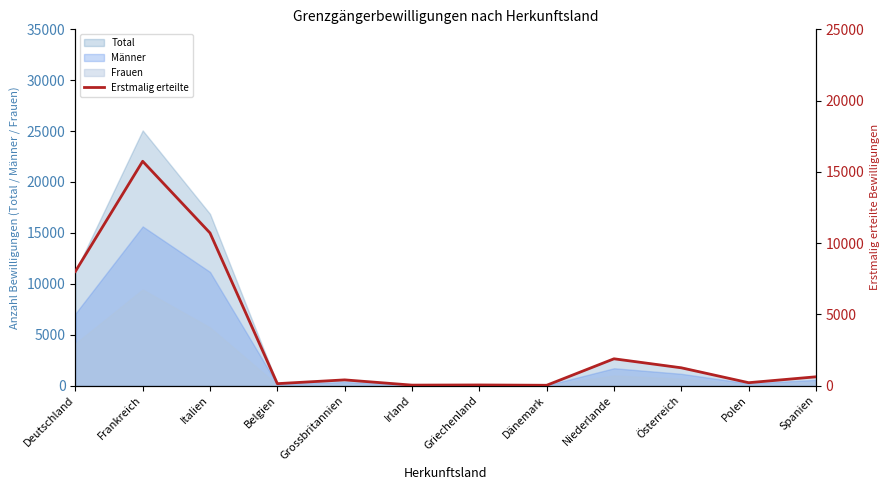

What is the smallest value displayed?

17